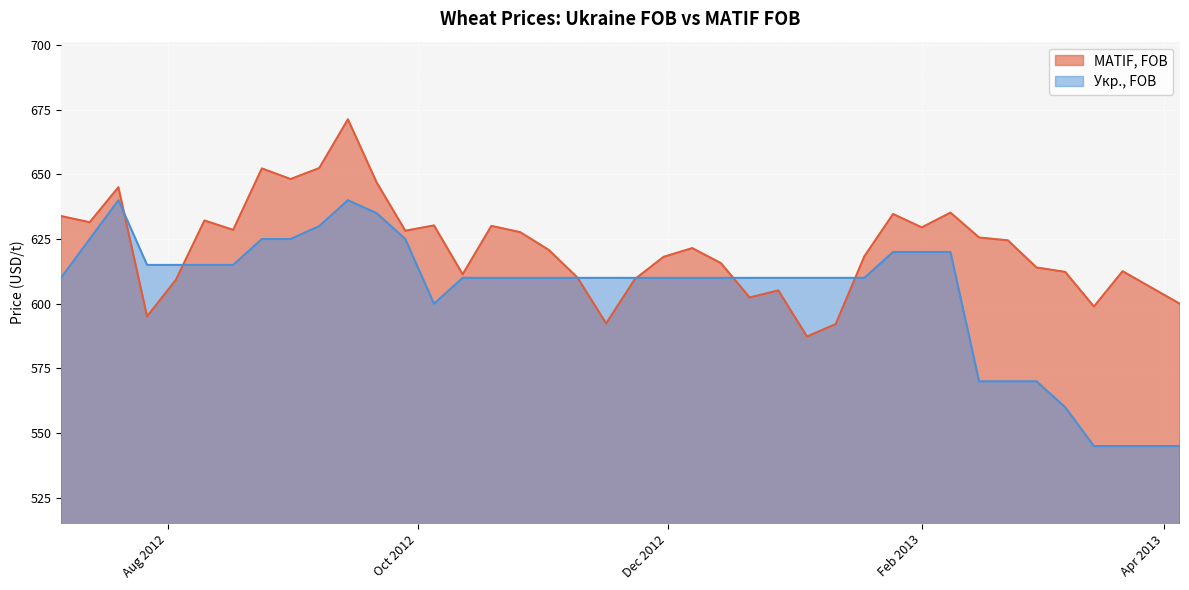

Is the value of Укр., FOB at 2012-09-21 greater than the value of MATIF, FOB at 2013-03-01?

Yes